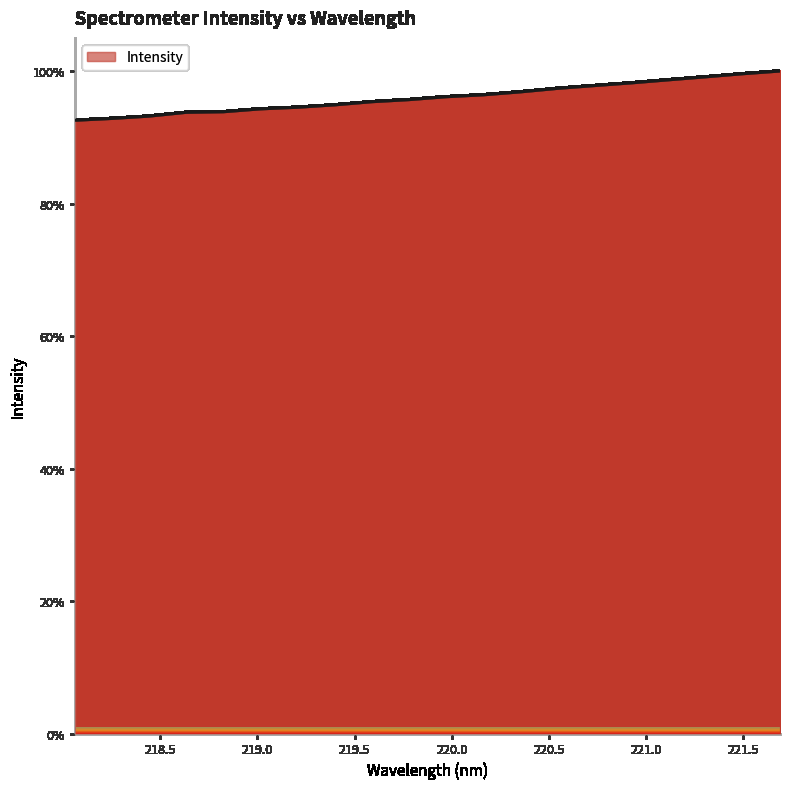

What is the difference between the maximum and minimum values?

7.4